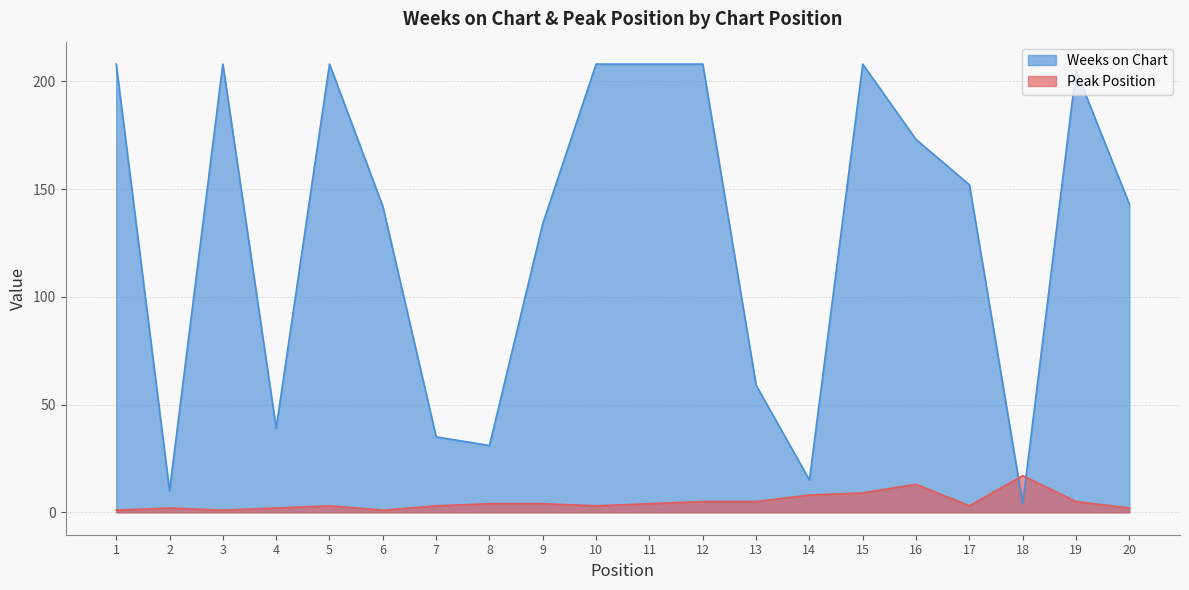

What is the sum of all Peak Position values?

95